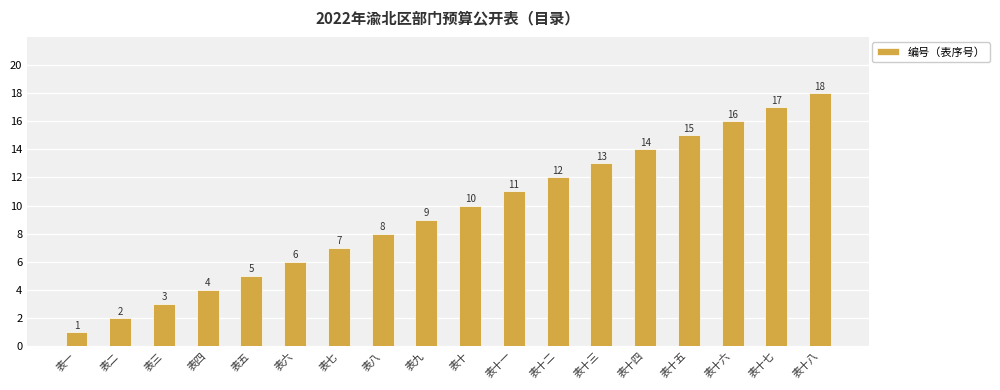

Which label corresponds to the largest value in the chart?

表十八